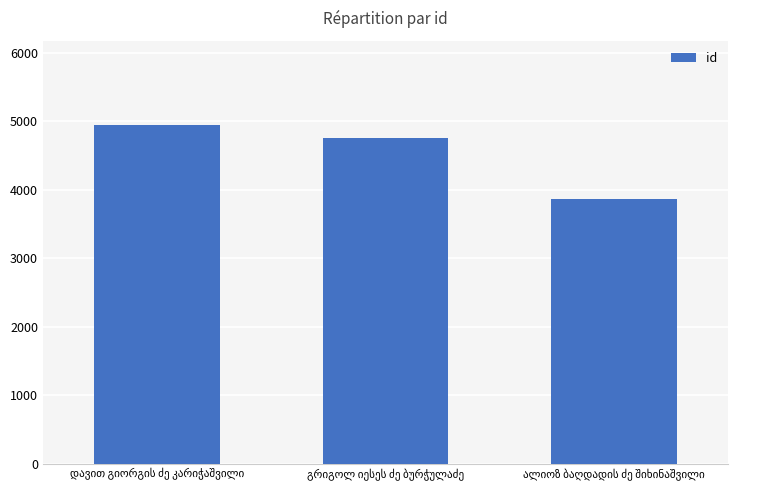

What is the difference between the second highest and minimum values?

893